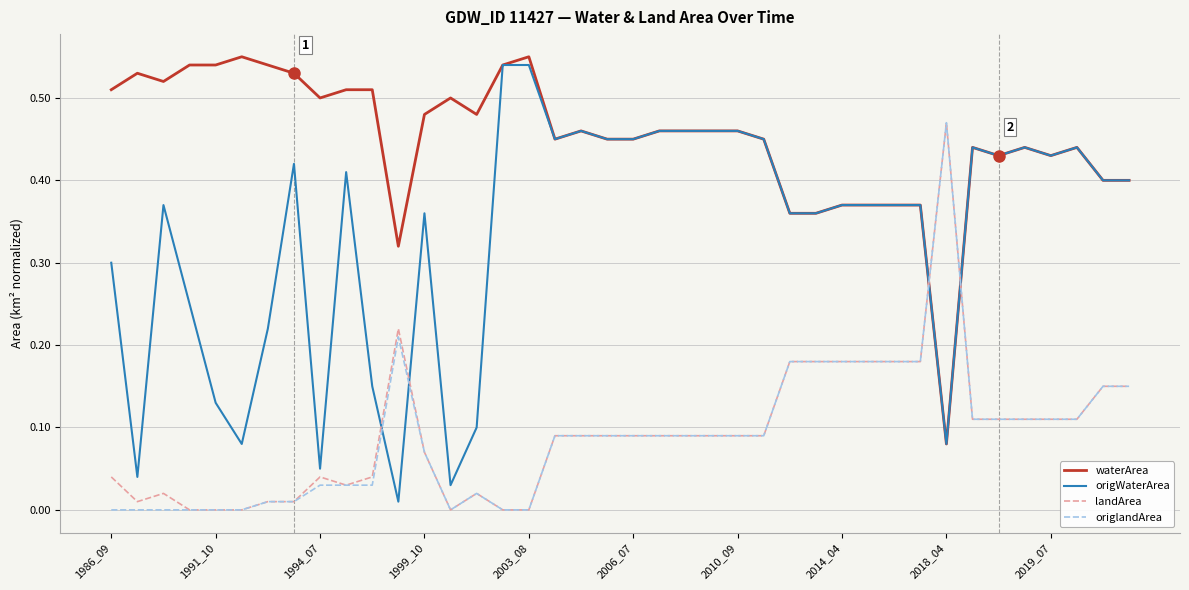

Which series has the largest range (max minus min)?

origWaterArea